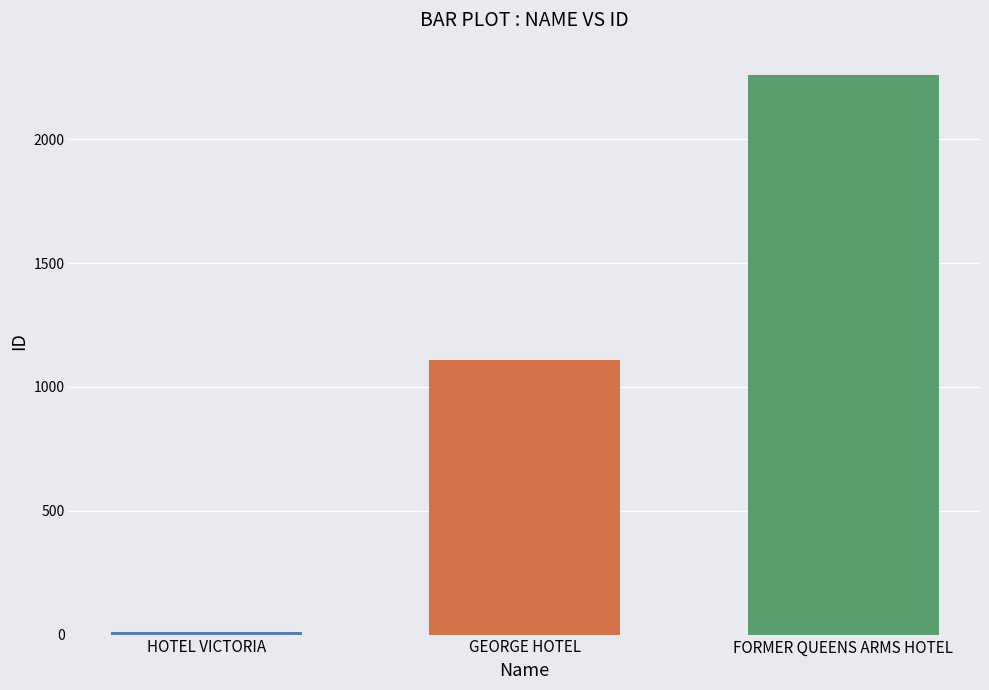

Approximately how many times larger is the value at FORMER QUEENS ARMS HOTEL compared to HOTEL VICTORIA?

251.1